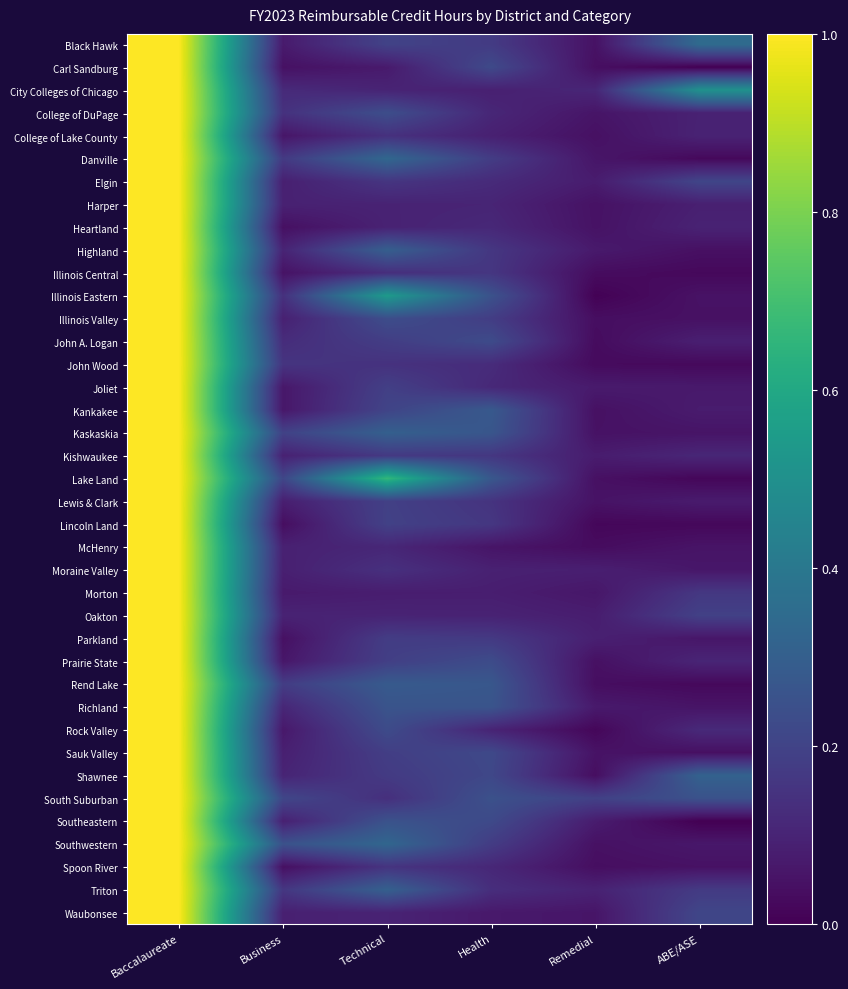

Reading right to left, list all the values displayed in this chart.

Black Hawk: ABE/ASE=0.3	Remedial=0.0	Health=0.2	Technical=0.2	Business=0.1	Baccalaureate=1.0
Carl Sandburg: ABE/ASE=0.0	Remedial=0.0	Health=0.2	Technical=0.1	Business=0.0	Baccalaureate=1.0
City Colleges of Chicago: ABE/ASE=0.5	Remedial=0.1	Health=0.1	Technical=0.1	Business=0.1	Baccalaureate=1.0
College of DuPage: ABE/ASE=0.1	Remedial=0.1	Health=0.1	Technical=0.2	Business=0.1	Baccalaureate=1.0
College of Lake County: ABE/ASE=0.1	Remedial=0.0	Health=0.1	Technical=0.1	Business=0.1	Baccalaureate=1.0
Danville: ABE/ASE=0.0	Remedial=0.1	Health=0.2	Technical=0.3	Business=0.2	Baccalaureate=1.0
Elgin: ABE/ASE=0.2	Remedial=0.1	Health=0.1	Technical=0.2	Business=0.1	Baccalaureate=1.0
Harper: ABE/ASE=0.1	Remedial=0.0	Health=0.1	Technical=0.1	Business=0.1	Baccalaureate=1.0
Heartland: ABE/ASE=0.1	Remedial=0.0	Health=0.1	Technical=0.1	Business=0.0	Baccalaureate=1.0
Highland: ABE/ASE=0.0	Remedial=0.1	Health=0.2	Technical=0.3	Business=0.1	Baccalaureate=1.0
Illinois Central: ABE/ASE=0.0	Remedial=0.0	Health=0.2	Technical=0.1	Business=0.0	Baccalaureate=1.0
Illinois Eastern: ABE/ASE=0.0	Remedial=0.0	Health=0.3	Technical=0.5	Business=0.1	Baccalaureate=1.0
Illinois Valley: ABE/ASE=0.0	Remedial=0.0	Health=0.2	Technical=0.2	Business=0.1	Baccalaureate=1.0
John A. Logan: ABE/ASE=0.1	Remedial=0.0	Health=0.2	Technical=0.2	Business=0.1	Baccalaureate=1.0
John Wood: ABE/ASE=0.0	Remedial=0.0	Health=0.1	Technical=0.1	Business=0.2	Baccalaureate=1.0
Joliet: ABE/ASE=0.1	Remedial=0.1	Health=0.1	Technical=0.2	Business=0.1	Baccalaureate=1.0
Kankakee: ABE/ASE=0.1	Remedial=0.0	Health=0.3	Technical=0.2	Business=0.1	Baccalaureate=1.0
Kaskaskia: ABE/ASE=0.1	Remedial=0.0	Health=0.3	Technical=0.3	Business=0.2	Baccalaureate=1.0
Kishwaukee: ABE/ASE=0.1	Remedial=0.1	Health=0.2	Technical=0.2	Business=0.1	Baccalaureate=1.0
Lake Land: ABE/ASE=0.0	Remedial=0.0	Health=0.3	Technical=0.7	Business=0.2	Baccalaureate=1.0
Lewis & Clark: ABE/ASE=0.1	Remedial=0.0	Health=0.1	Technical=0.2	Business=0.1	Baccalaureate=1.0
Lincoln Land: ABE/ASE=0.0	Remedial=0.0	Health=0.2	Technical=0.2	Business=0.0	Baccalaureate=1.0
McHenry: ABE/ASE=0.1	Remedial=0.0	Health=0.1	Technical=0.1	Business=0.1	Baccalaureate=1.0
Moraine Valley: ABE/ASE=0.1	Remedial=0.1	Health=0.1	Technical=0.1	Business=0.1	Baccalaureate=1.0
Morton: ABE/ASE=0.2	Remedial=0.1	Health=0.1	Technical=0.1	Business=0.1	Baccalaureate=1.0
Oakton: ABE/ASE=0.2	Remedial=0.1	Health=0.1	Technical=0.1	Business=0.1	Baccalaureate=1.0
Parkland: ABE/ASE=0.1	Remedial=0.1	Health=0.2	Technical=0.2	Business=0.0	Baccalaureate=1.0
Prairie State: ABE/ASE=0.1	Remedial=0.0	Health=0.2	Technical=0.2	Business=0.1	Baccalaureate=1.0
Rend Lake: ABE/ASE=0.0	Remedial=0.0	Health=0.3	Technical=0.3	Business=0.2	Baccalaureate=1.0
Richland: ABE/ASE=0.1	Remedial=0.1	Health=0.3	Technical=0.3	Business=0.1	Baccalaureate=1.0
Rock Valley: ABE/ASE=0.1	Remedial=0.0	Health=0.1	Technical=0.2	Business=0.1	Baccalaureate=1.0
Sauk Valley: ABE/ASE=0.0	Remedial=0.1	Health=0.2	Technical=0.2	Business=0.1	Baccalaureate=1.0
Shawnee: ABE/ASE=0.3	Remedial=0.0	Health=0.2	Technical=0.2	Business=0.1	Baccalaureate=1.0
South Suburban: ABE/ASE=0.3	Remedial=0.2	Health=0.2	Technical=0.1	Business=0.2	Baccalaureate=1.0
Southeastern: ABE/ASE=0.0	Remedial=0.1	Health=0.2	Technical=0.3	Business=0.1	Baccalaureate=1.0
Southwestern: ABE/ASE=0.1	Remedial=0.0	Health=0.2	Technical=0.3	Business=0.3	Baccalaureate=1.0
Spoon River: ABE/ASE=0.0	Remedial=0.0	Health=0.1	Technical=0.1	Business=0.0	Baccalaureate=1.0
Triton: ABE/ASE=0.2	Remedial=0.1	Health=0.1	Technical=0.3	Business=0.2	Baccalaureate=1.0
Waubonsee: ABE/ASE=0.2	Remedial=0.1	Health=0.1	Technical=0.1	Business=0.1	Baccalaureate=1.0